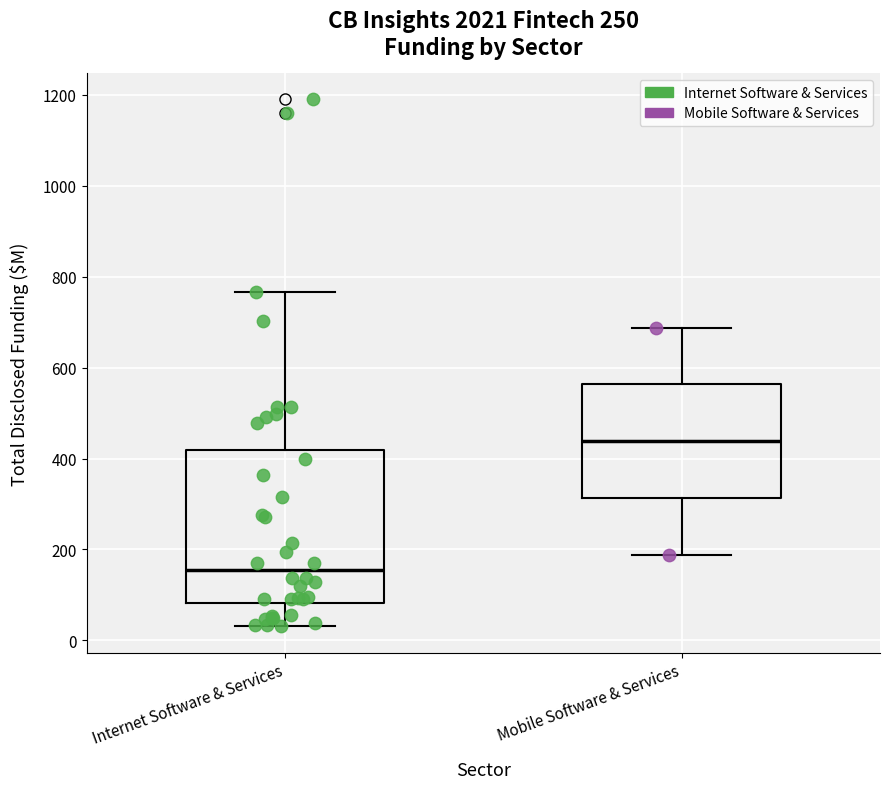

Reading left to right, transcribe this box plot: for each box, give where its median line is, the range the box spans, and where its two whiskers end, as read against the y-axis. The values are not printed on the chart, so give them approximately, as read against the axis.

Internet Software & Services: median 160, box 80 to 420, whiskers 40 to 760
Mobile Software & Services: median 440, box 320 to 560, whiskers 180 to 680